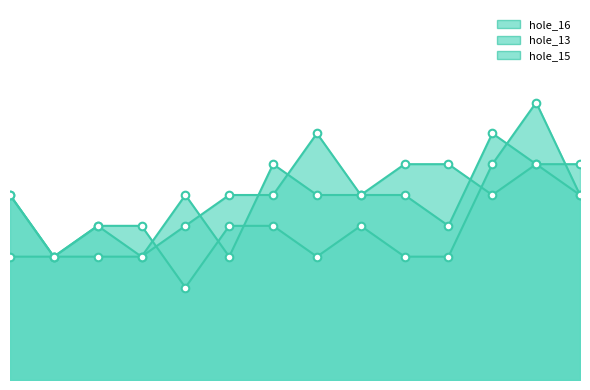

Which series contains the lowest Y value?

hole_16